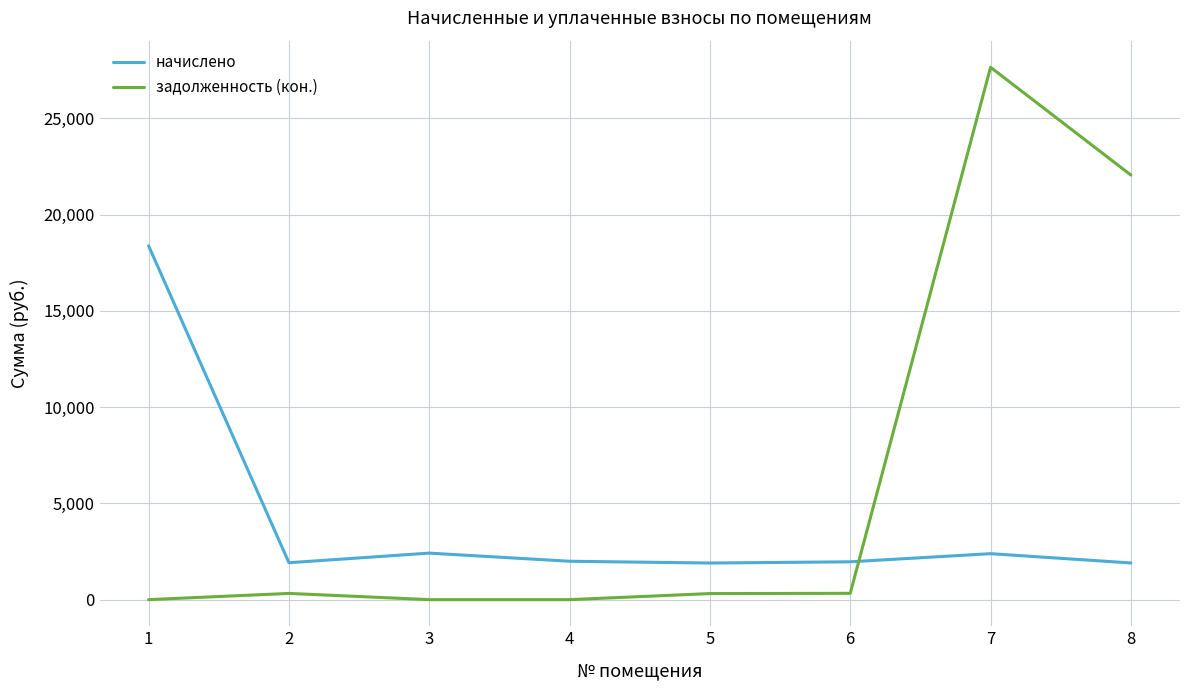

What is the minimum value for начислено?

1901.6